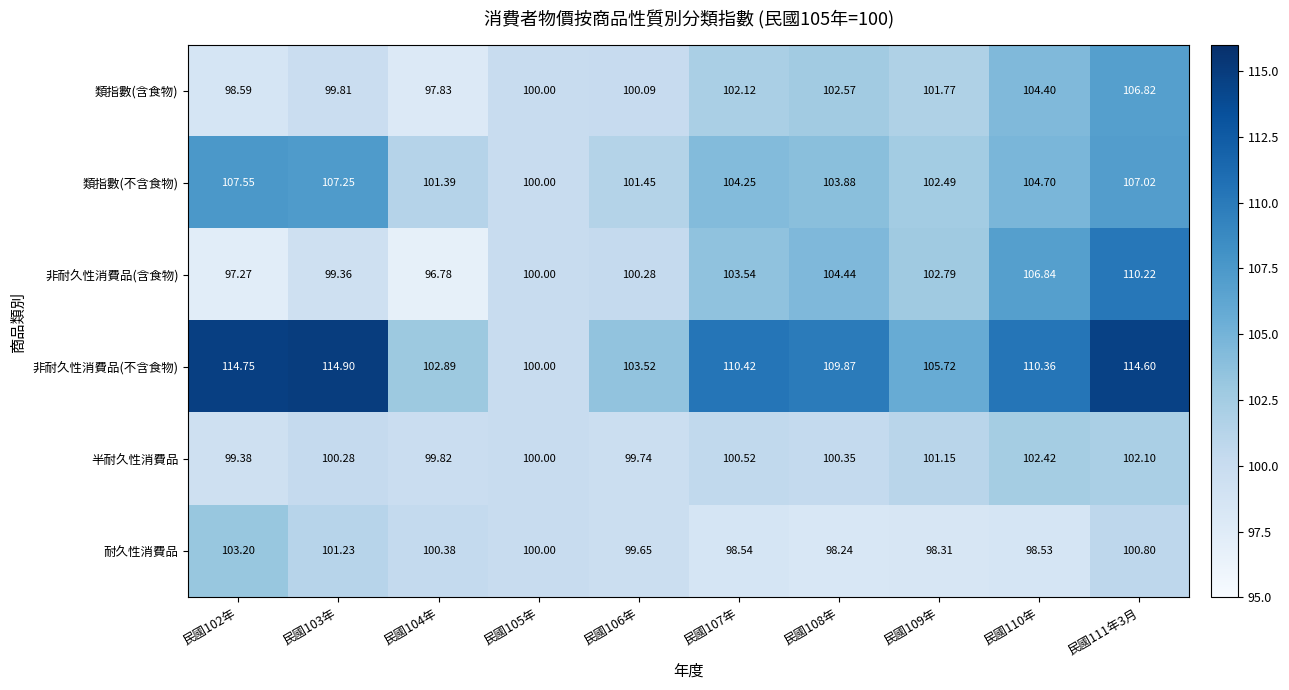

Rank the series at 民國103年 from lowest to highest value.

非耐久性消費品(含食物), 類指數(含食物), 半耐久性消費品, 耐久性消費品, 類指數(不含食物), 非耐久性消費品(不含食物)